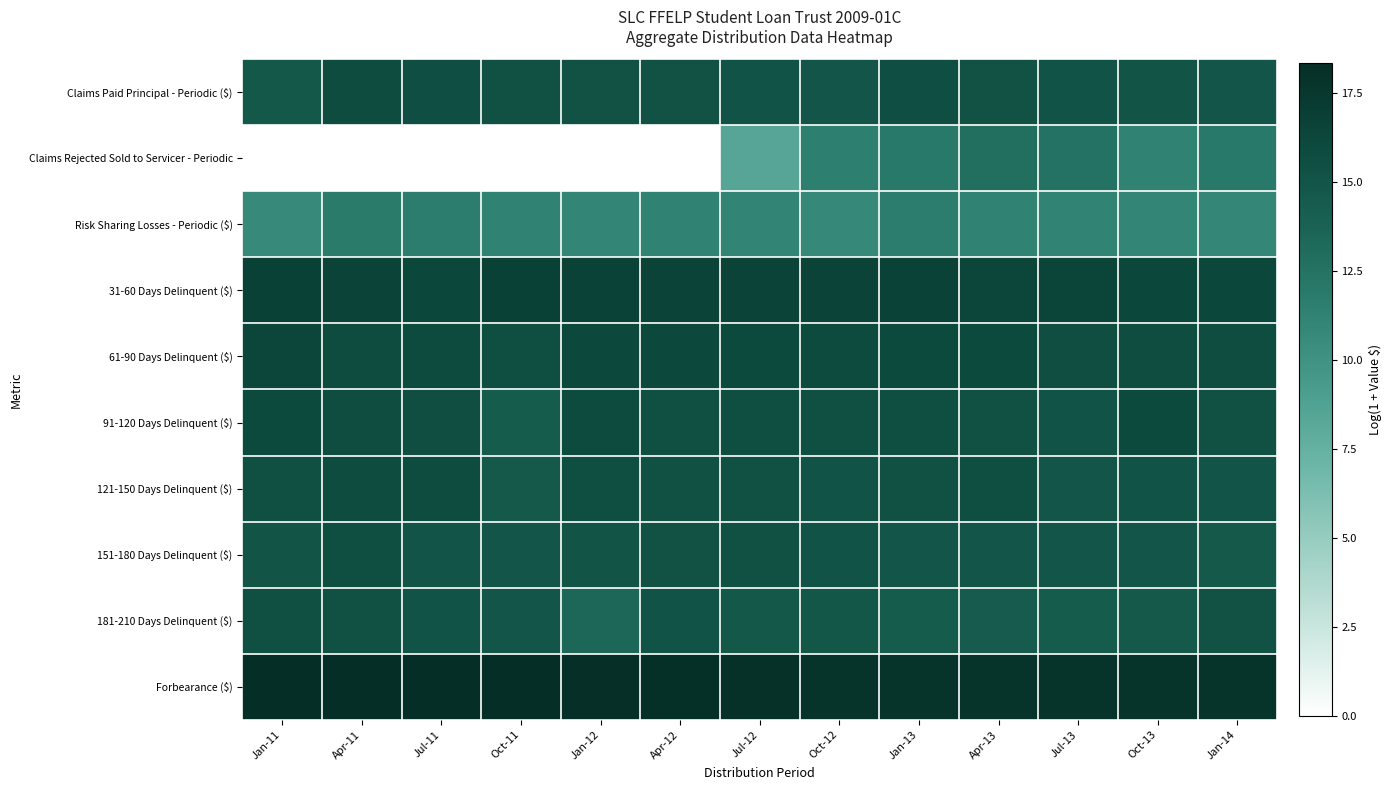

Between Jul-12 and Apr-13, which series saw the biggest shift?

Claims Rejected Sold to Servicer - Periodic